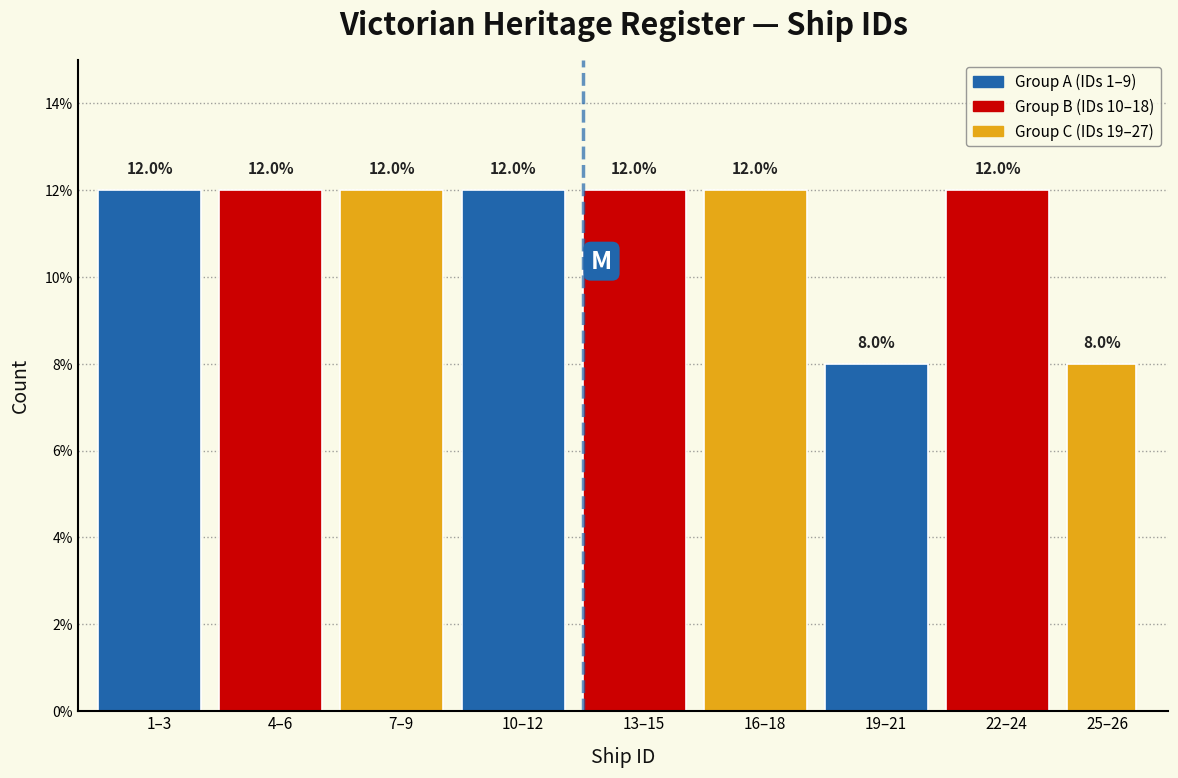

Reading left to right, list all the values displayed in this chart.

1–3=12	4–6=12	7–9=12	10–12=12	13–15=12	16–18=12	19–21=8	22–24=12	25–26=8